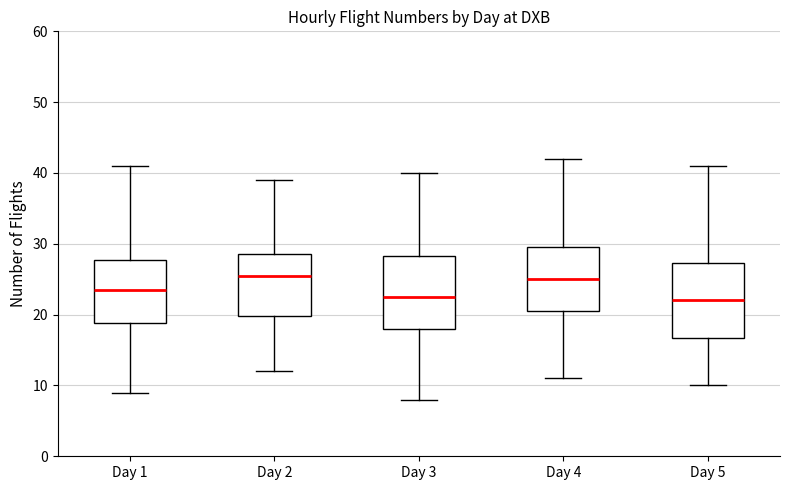

Reading left to right, transcribe this box plot: for each box, give where its median line is, the range the box spans, and where its two whiskers end, as read against the y-axis. The values are not printed on the chart, so give them approximately, as read against the axis.

Day 1: median 24, box 19 to 28, whiskers 9 to 41
Day 2: median 26, box 20 to 29, whiskers 12 to 39
Day 3: median 23, box 18 to 28, whiskers 8 to 40
Day 4: median 25, box 21 to 30, whiskers 11 to 42
Day 5: median 22, box 17 to 27, whiskers 10 to 41